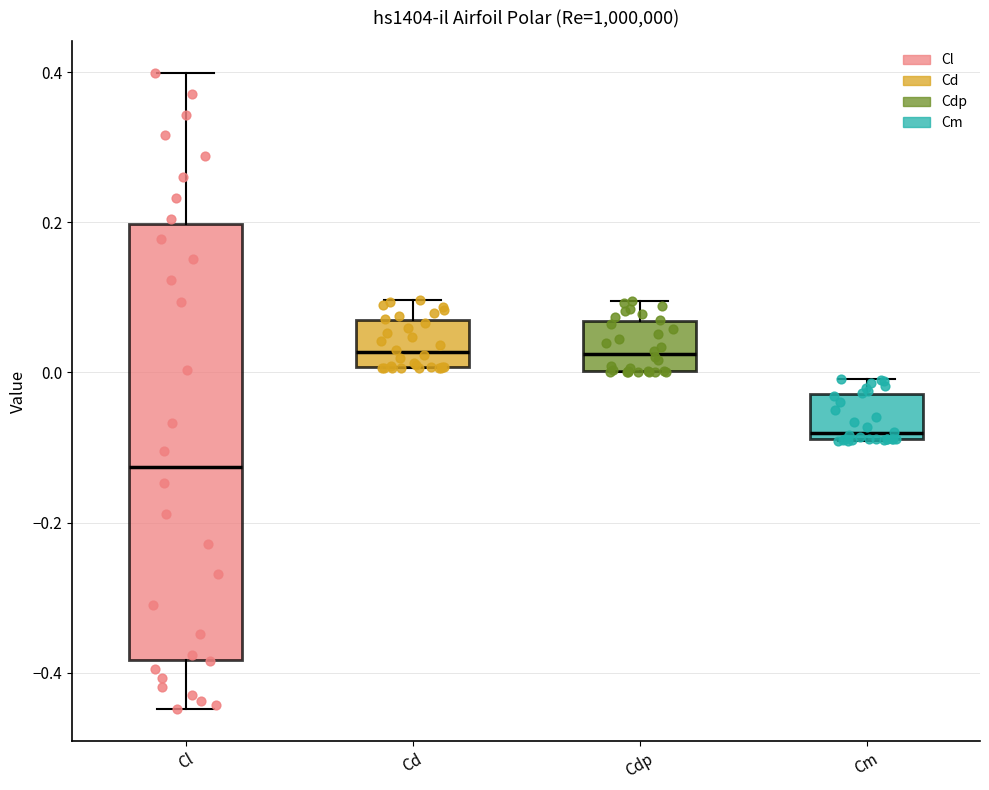

Reading left to right, read every box against the y-axis: the position of its median line, the range the box covers, and the ends of its whiskers. The values are not printed on the chart, so give them approximately, as read against the axis.

Cl: median -0.12, box -0.38 to 0.20, whiskers -0.44 to 0.40
Cd: median 0.02, box 0.00 to 0.08, whiskers 0.00 to 0.10
Cdp: median 0.02, box 0.00 to 0.06, whiskers 0.00 to 0.10
Cm: median -0.08 (just above the box's lower edge), box -0.08 to -0.02, whiskers -0.10 to 0.00